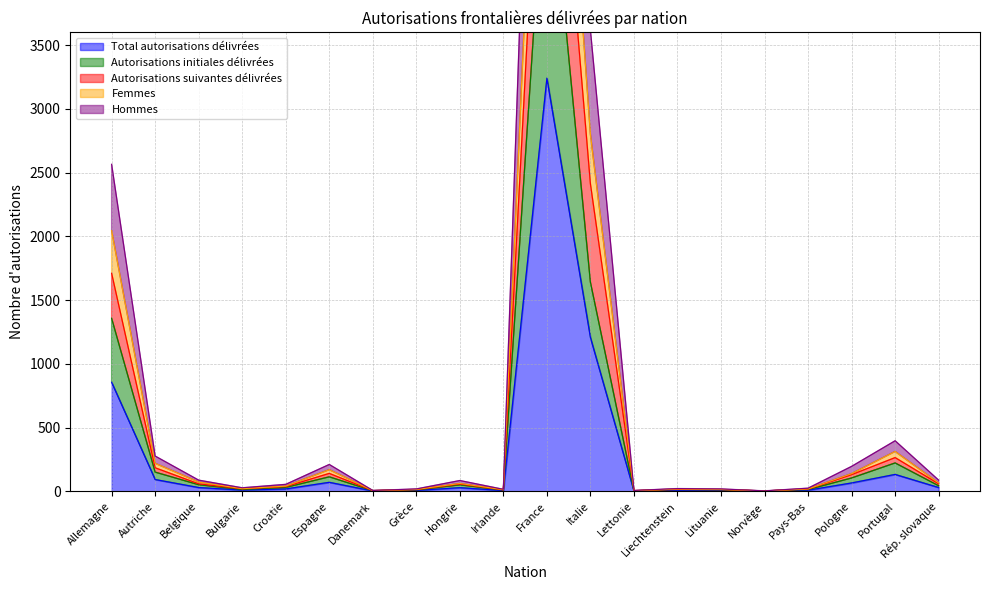

At which label does Autorisations suivantes délivrées reach its minimum?

Norvège